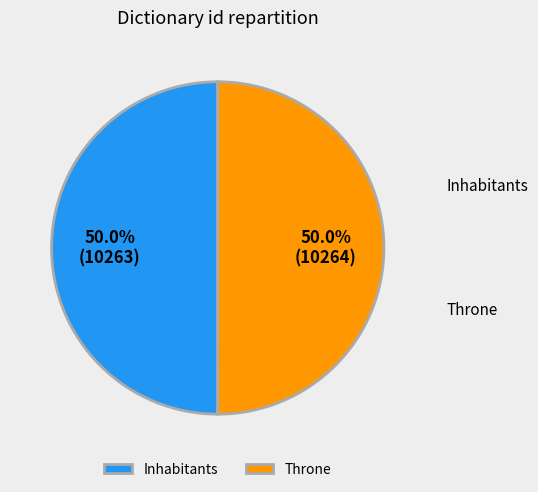

Count the number of slices in the pie.

2